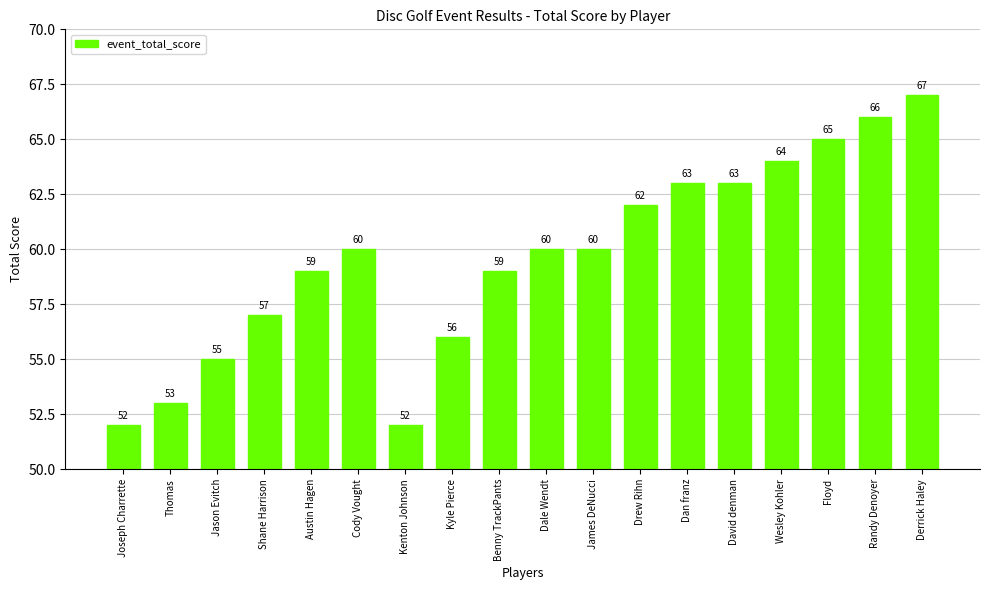

How many bars are there in total?

18